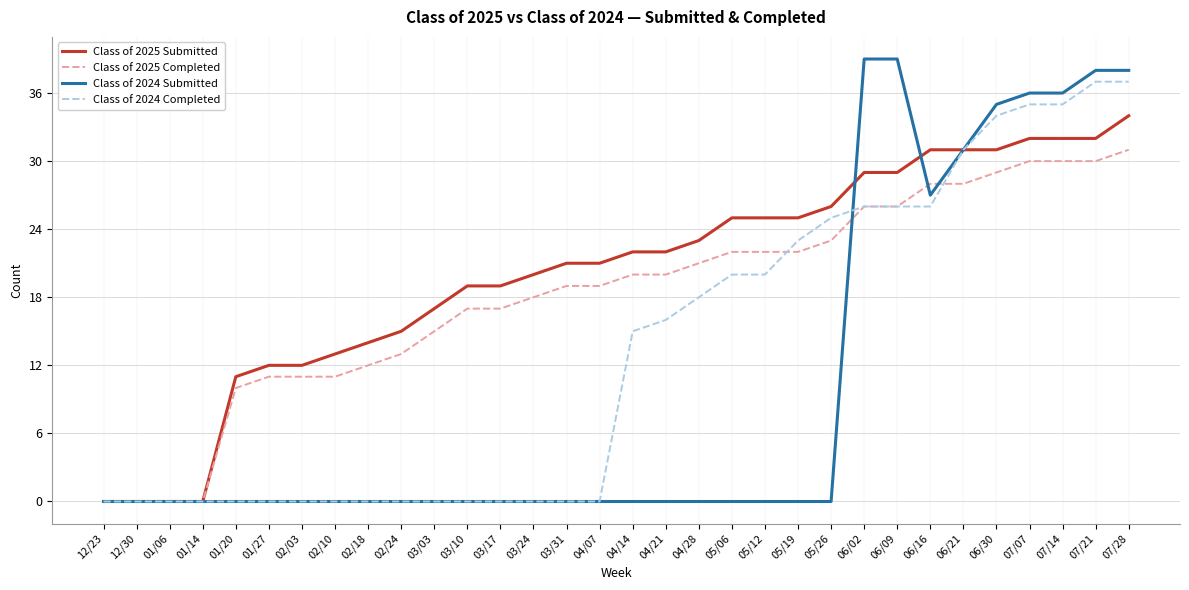

What position from the left is 01/20?

5